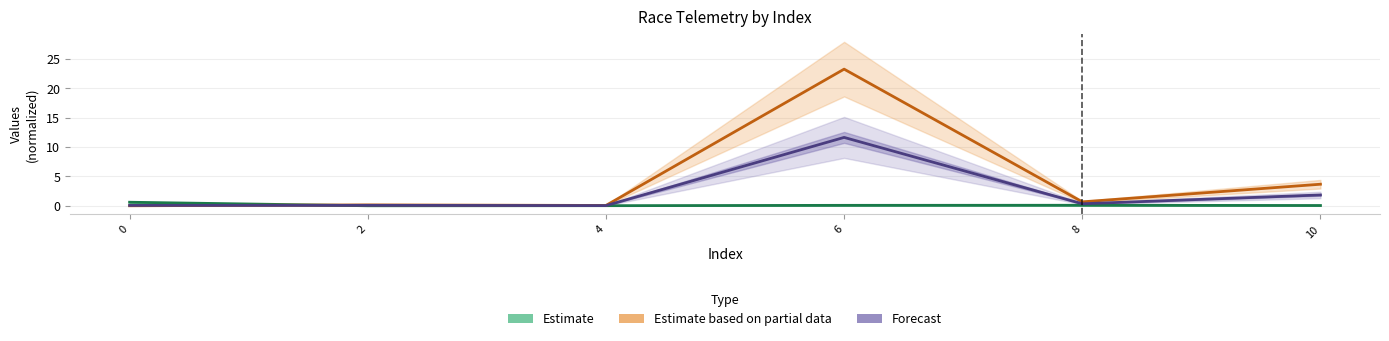

The value of Estimate based on partial data at 6 is 5.7. True or false?

False